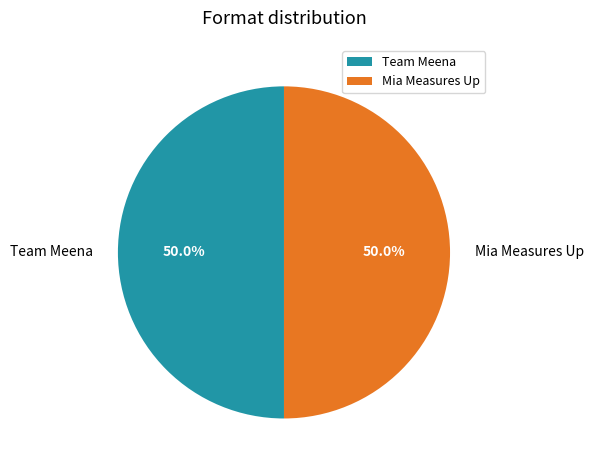

What is the ratio of the value at Team Meena to the value at Mia Measures Up?

1.0